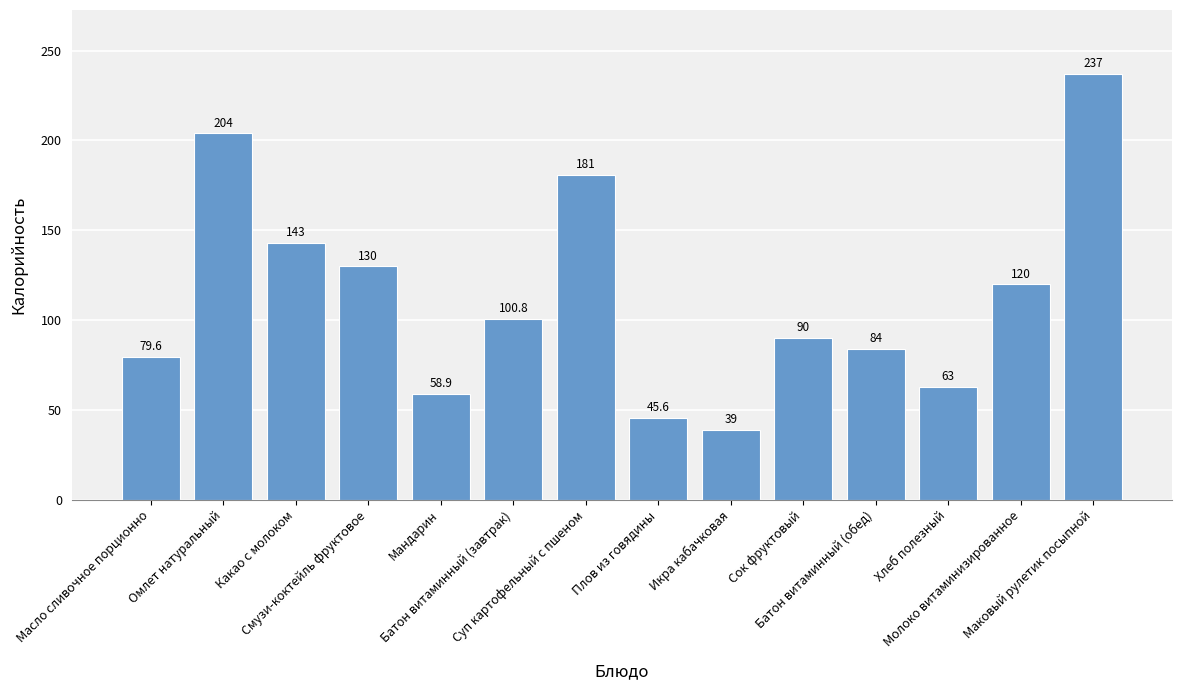

What is the label of the 7th bar from the left?

Суп картофельный с пшеном